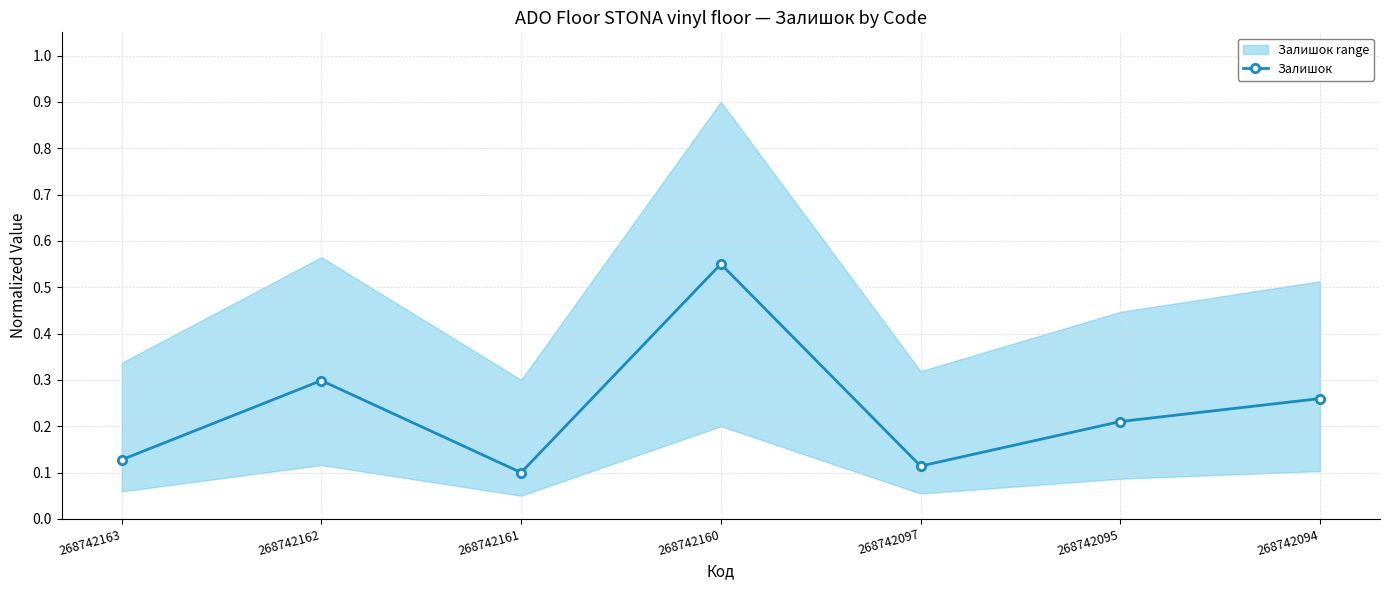

How many series are shown in this chart?

1